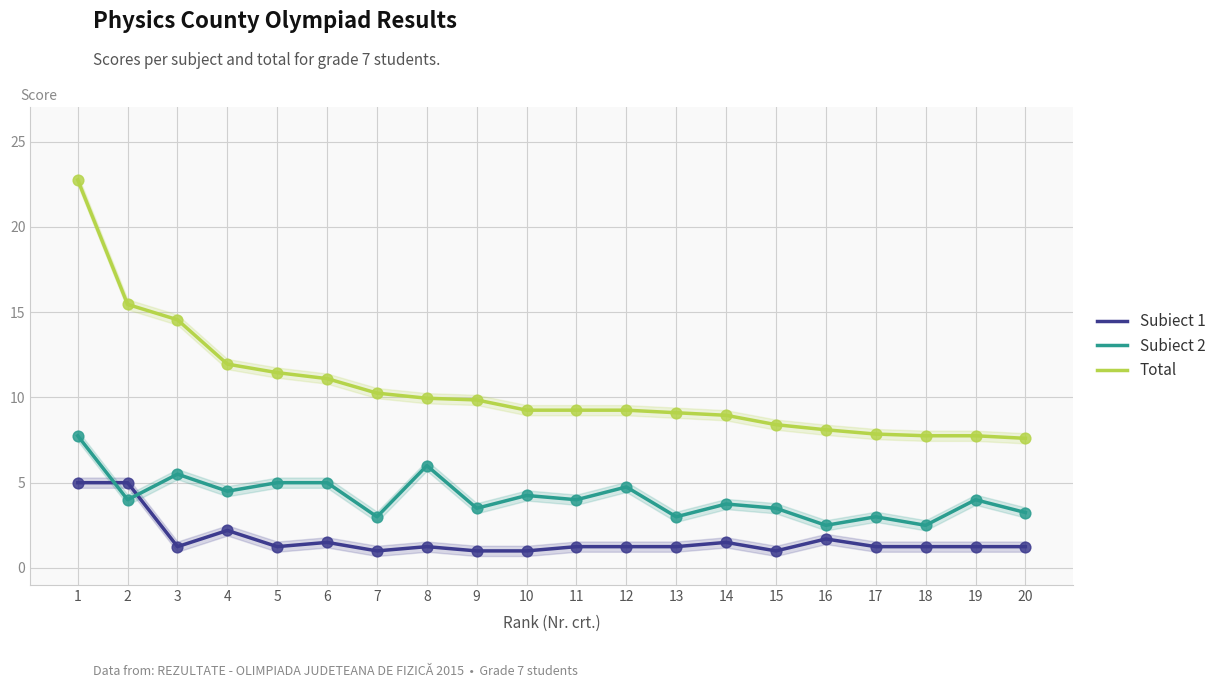

At how many categories does at least one series exceed 21?

1